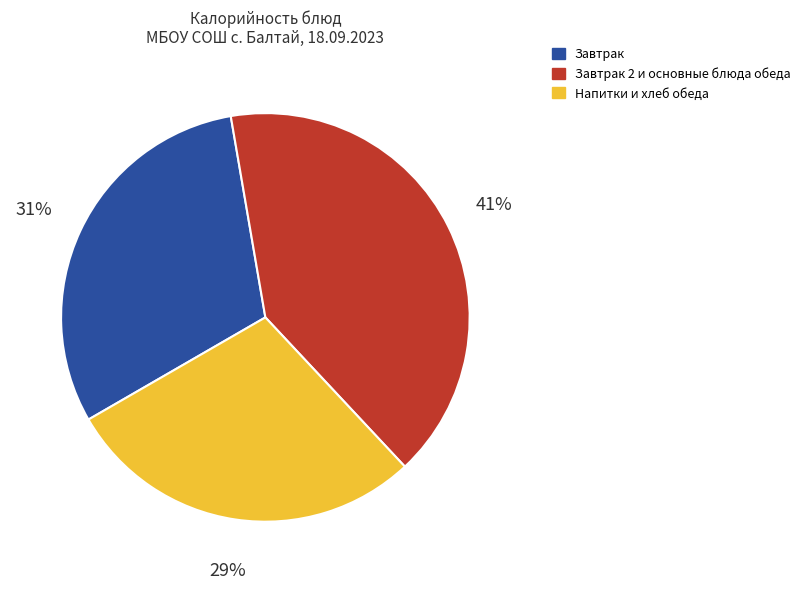

To the nearest percent, what percentage of the pie is Завтрак?

31%